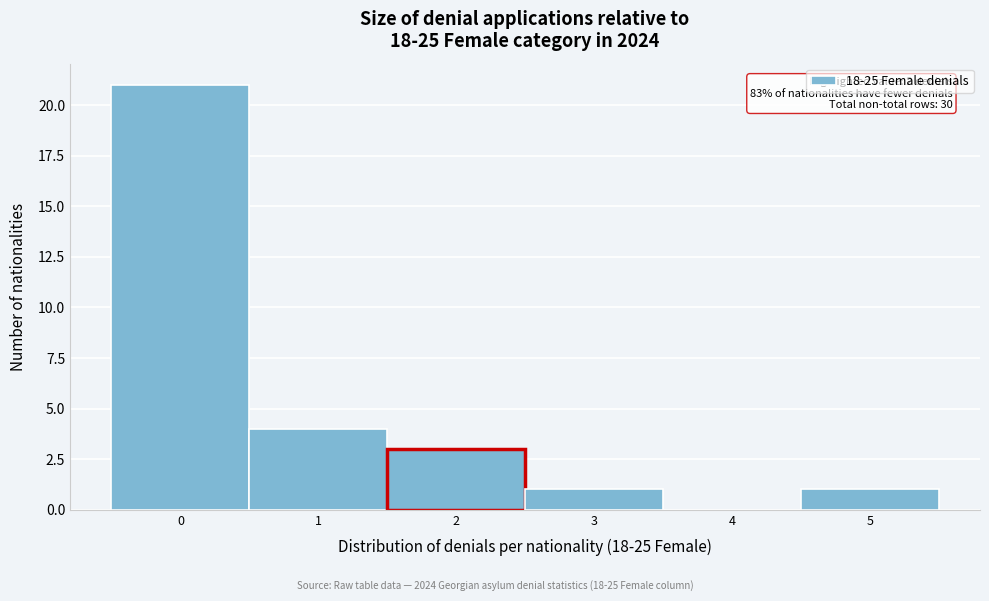

Over which range of the x-axis is the bar tallest?

-0.5 to 0.5